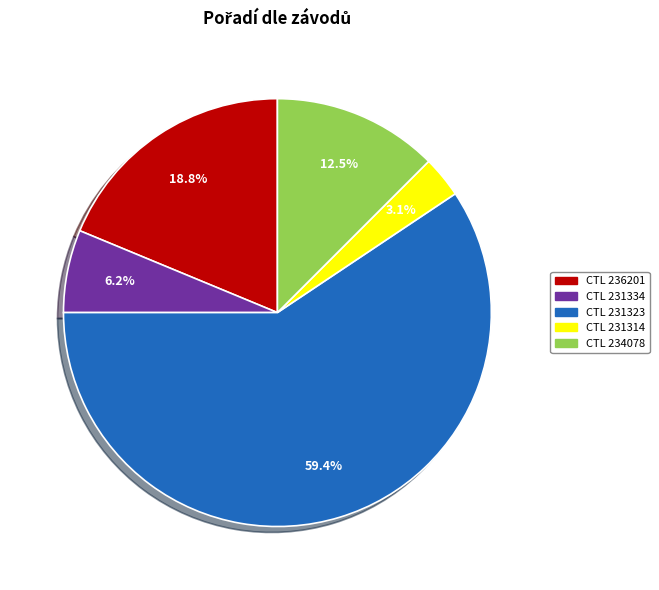

How many slices are in this pie chart?

5